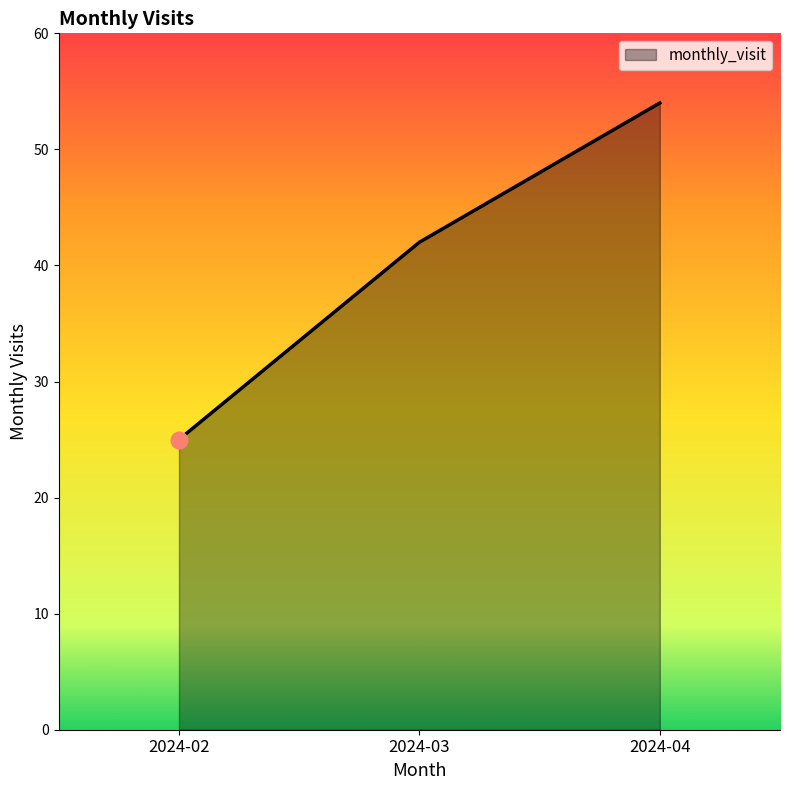

Rank the categories by value from highest to lowest.

2024-04, 2024-03, 2024-02